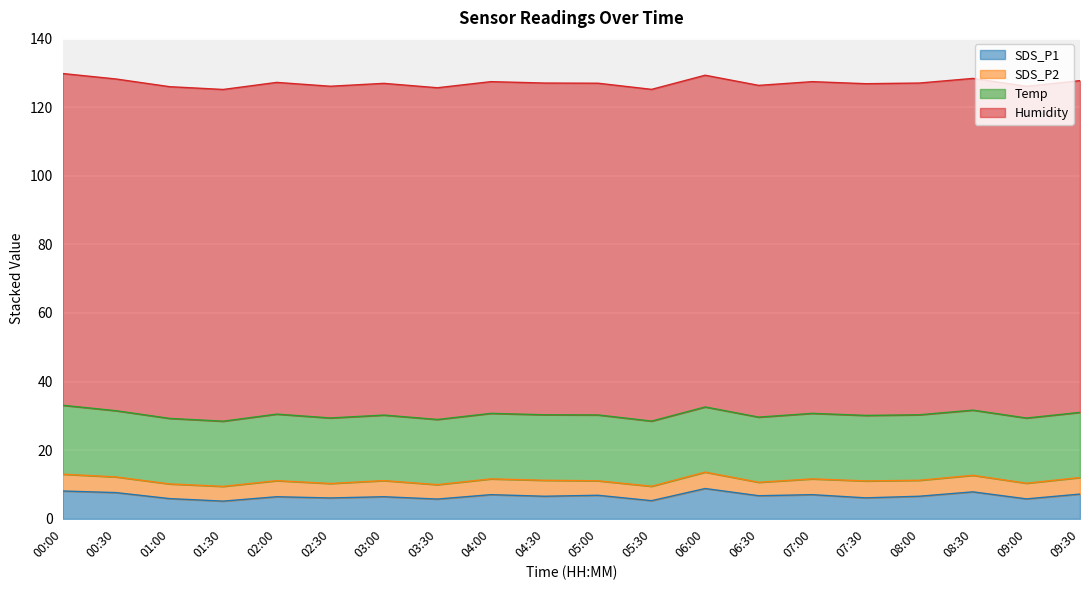

Between 04:30 and 06:30, which is larger?

06:30